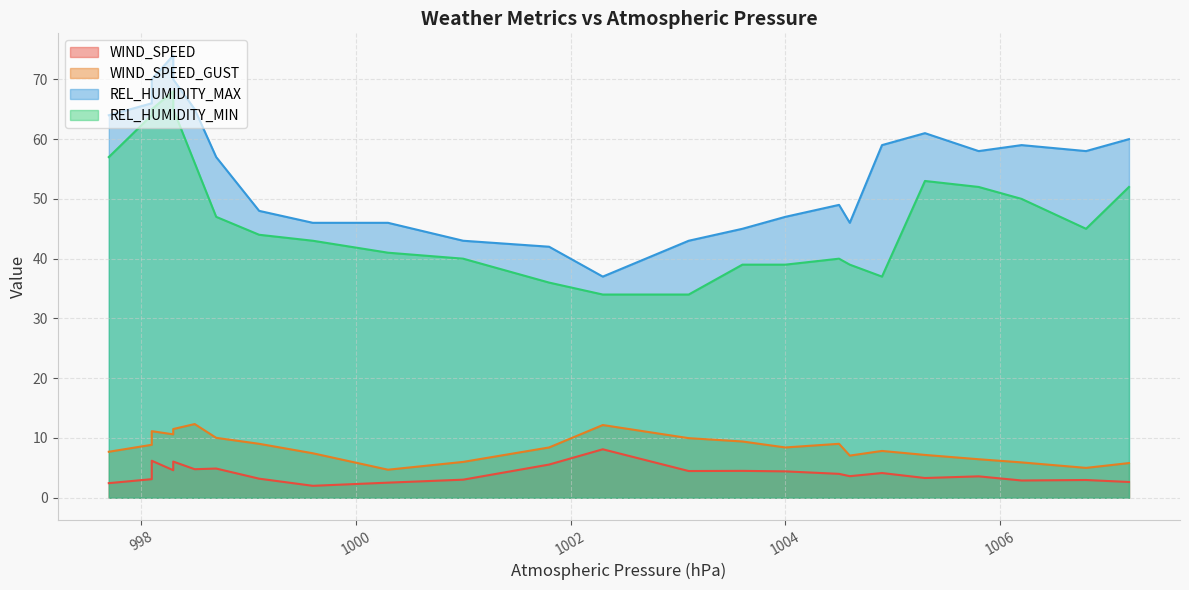

What are all the series names shown in the legend?

WIND_SPEED, WIND_SPEED_GUST, REL_HUMIDITY_MAX, REL_HUMIDITY_MIN